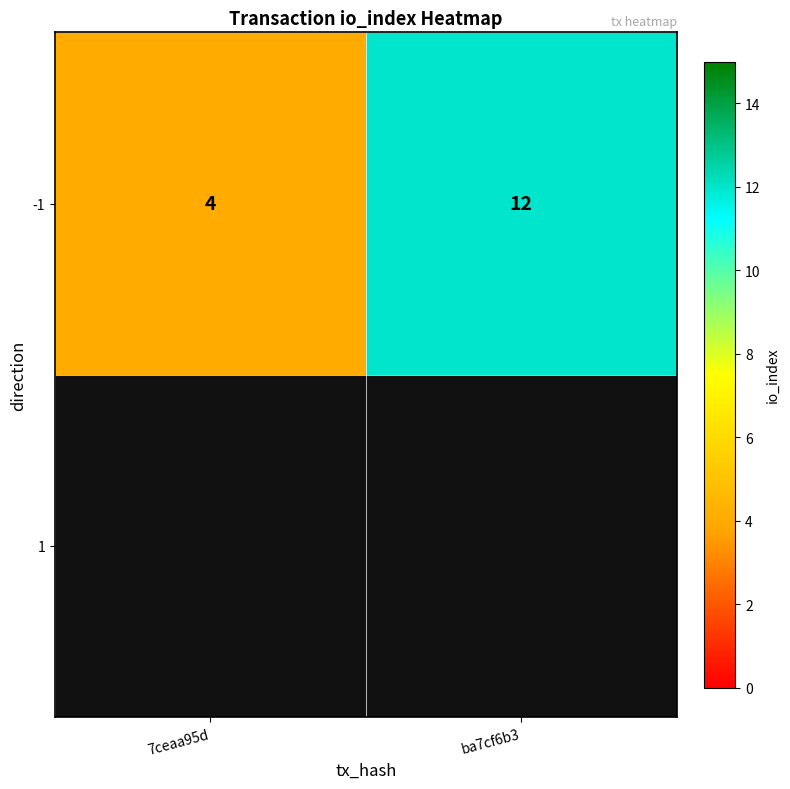

What is the difference between the values at 7ceaa95d and ba7cf6b3?

8